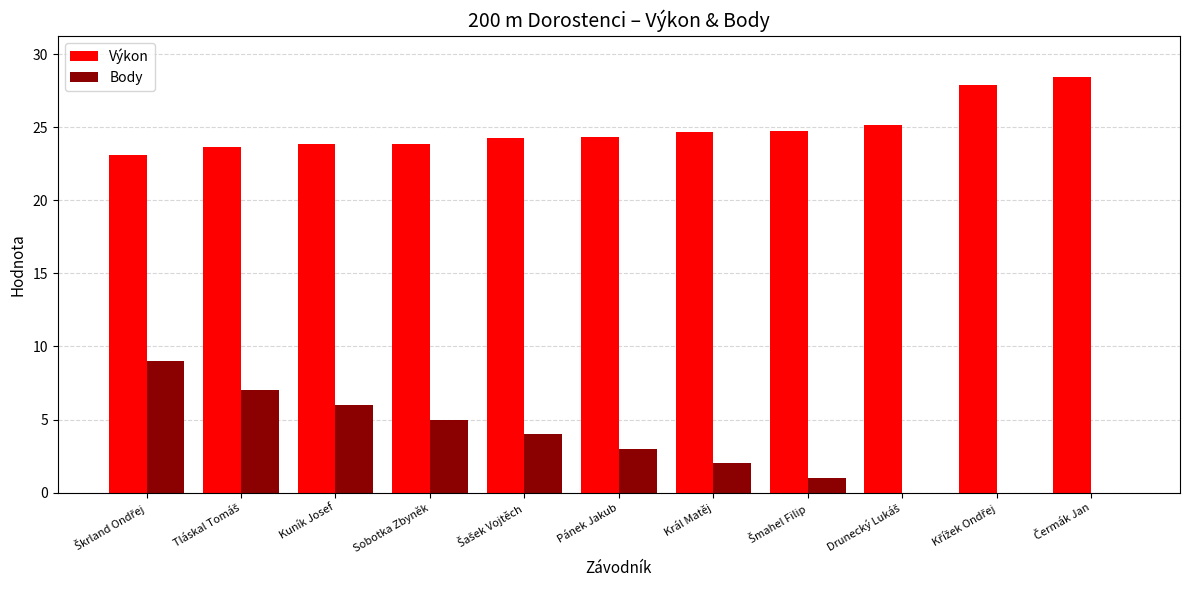

Which series has the largest total across all categories?

Výkon